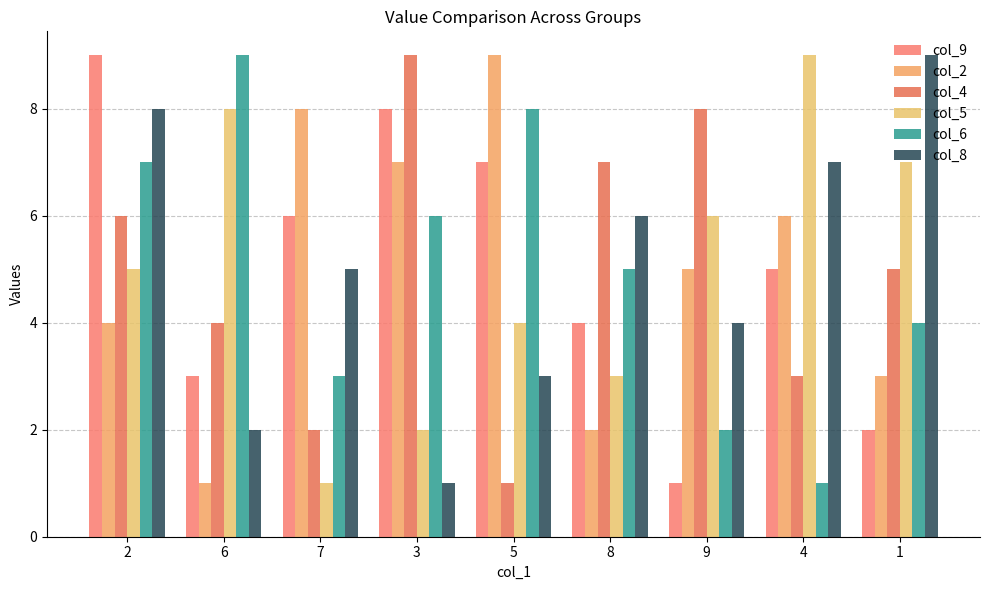

Which series has the largest total across all categories?

col_9